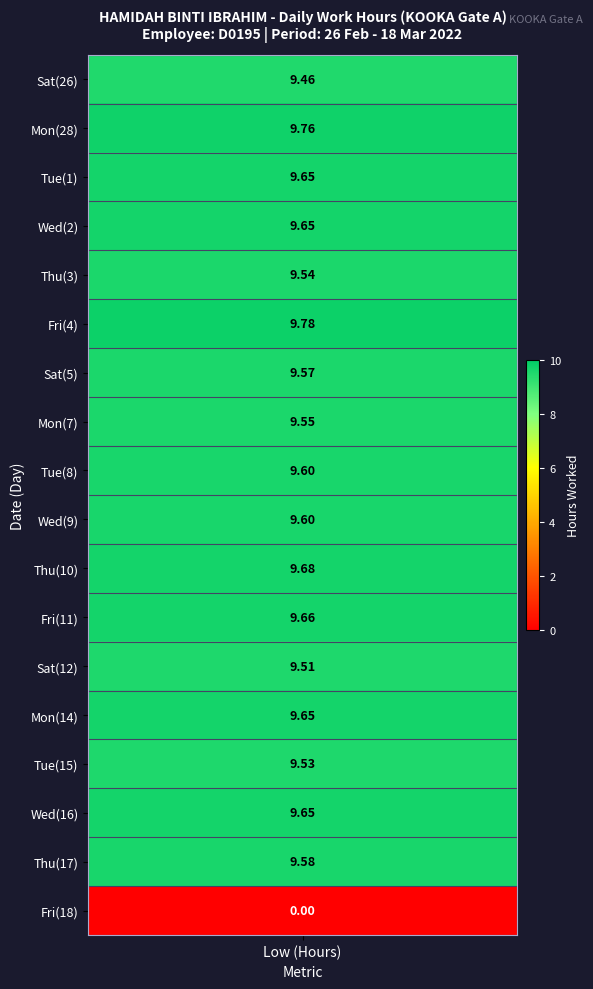

Reading left to right, list all the values displayed in this chart.

values=9.5	1=9.8	2=9.7	3=9.7	4=9.5	5=9.8	6=9.6	7=9.6	8=9.6	9=9.6	10=9.7	11=9.7	12=9.5	13=9.7	14=9.5	15=9.7	16=9.6	17=0.0